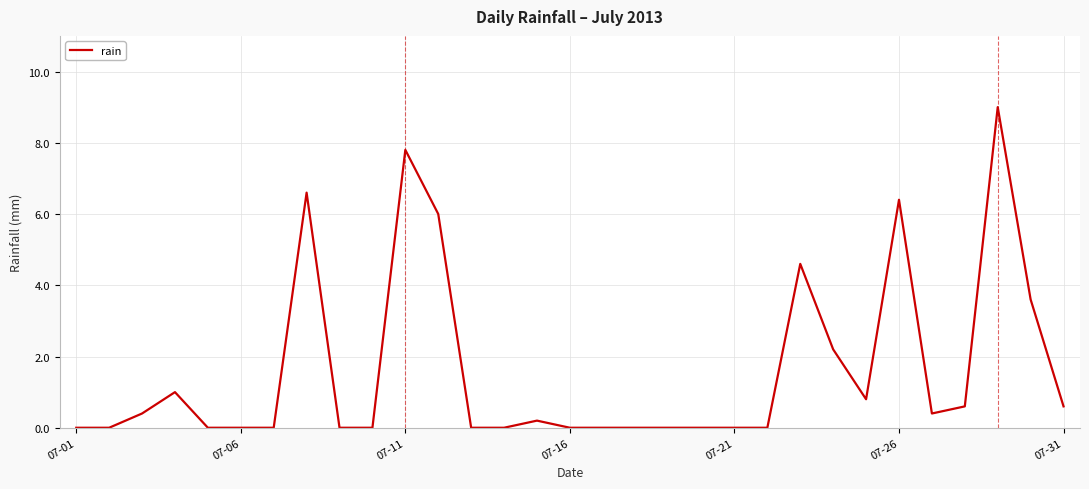

What is the maximum value shown in the chart?

9.0